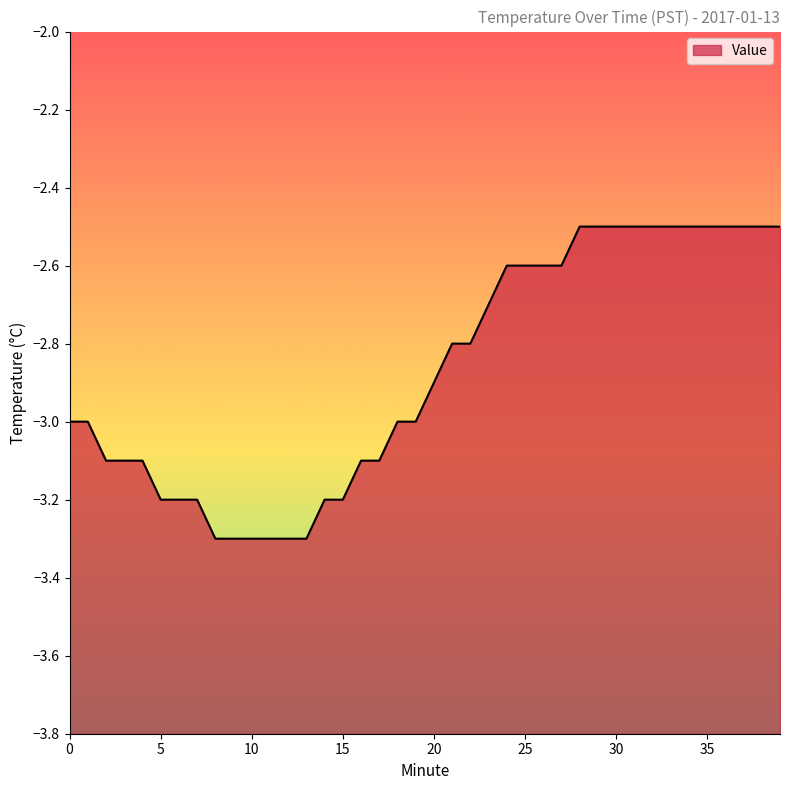

What is the sum of all values?

-114.9